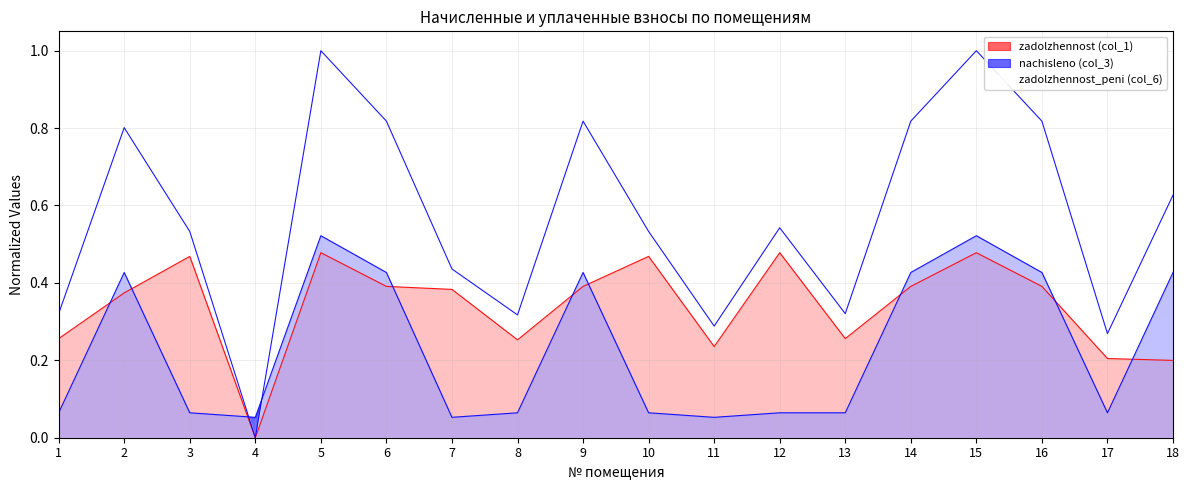

Rank the series by their maximum value, from highest to lowest.

zadolzhennost_peni (col_6), nachisleno (col_3), zadolzhennost (col_1)